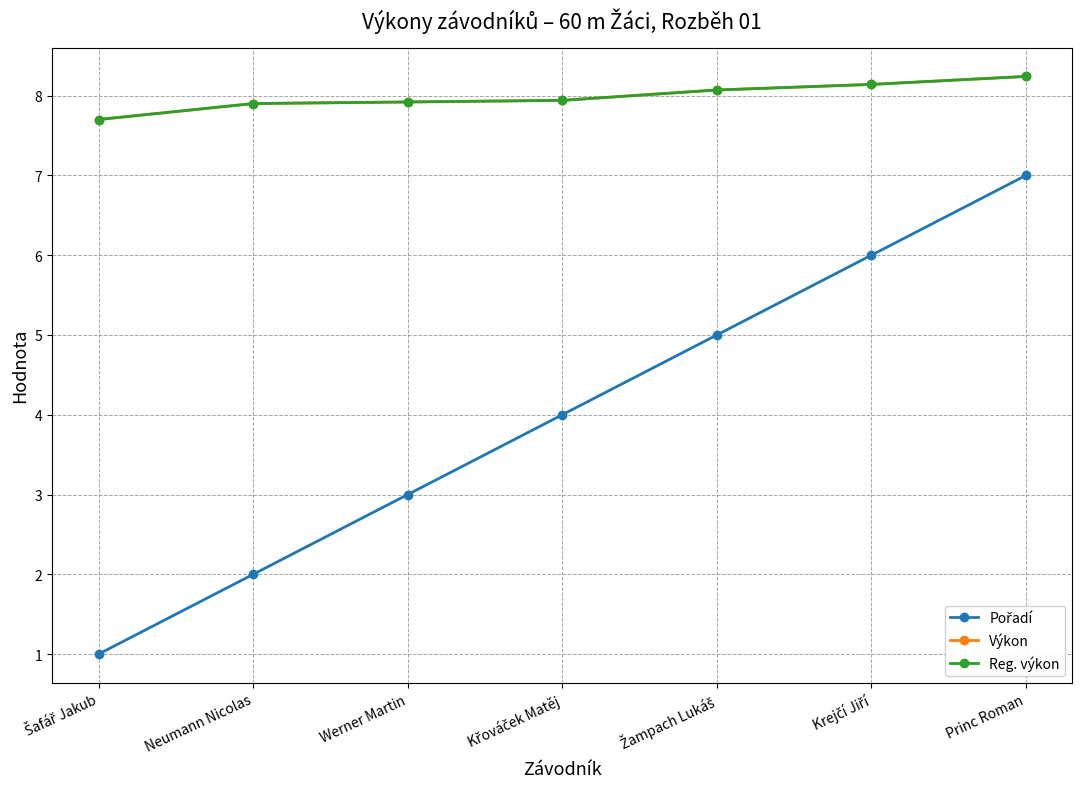

What is the average value of the Pořadí series?

4.0